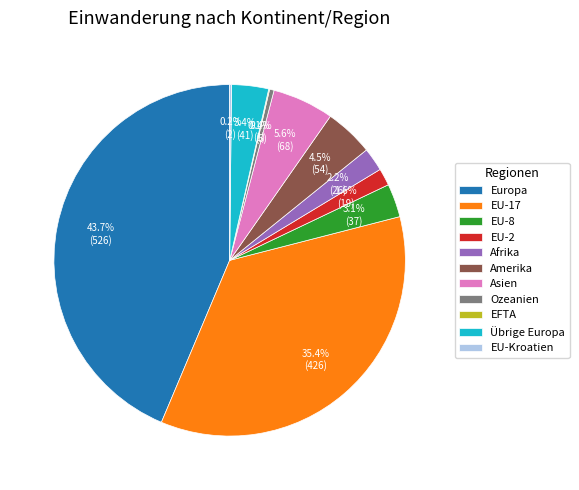

True or false: Europa accounts for 44% of the total.

True